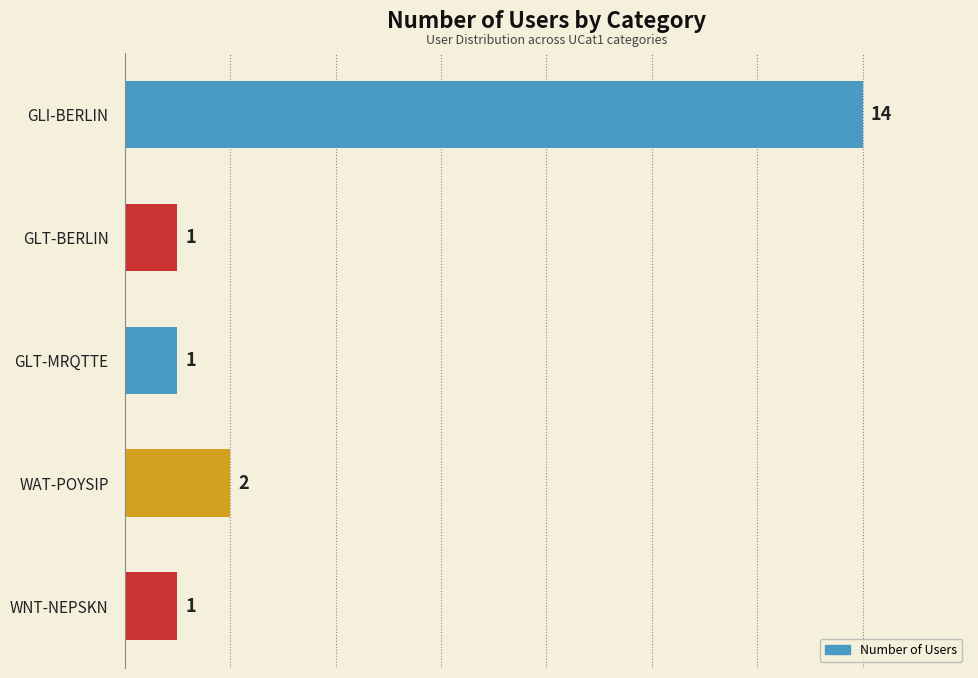

At which category does the chart reach its peak across all series?

GLI-BERLIN